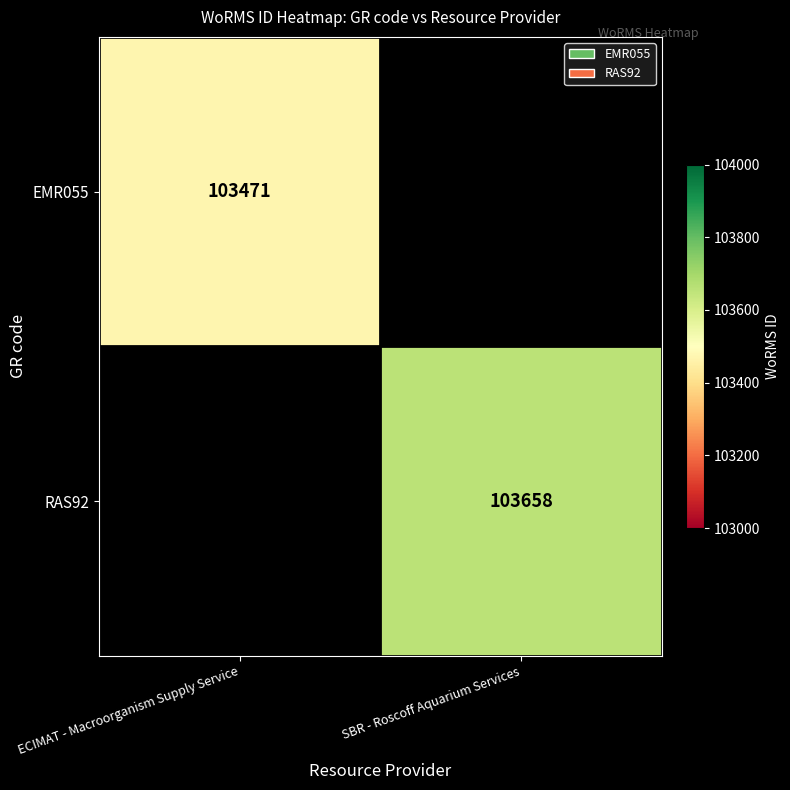

Is it true that RAS92 equals 103658 at SBR - Roscoff Aquarium Services?

True